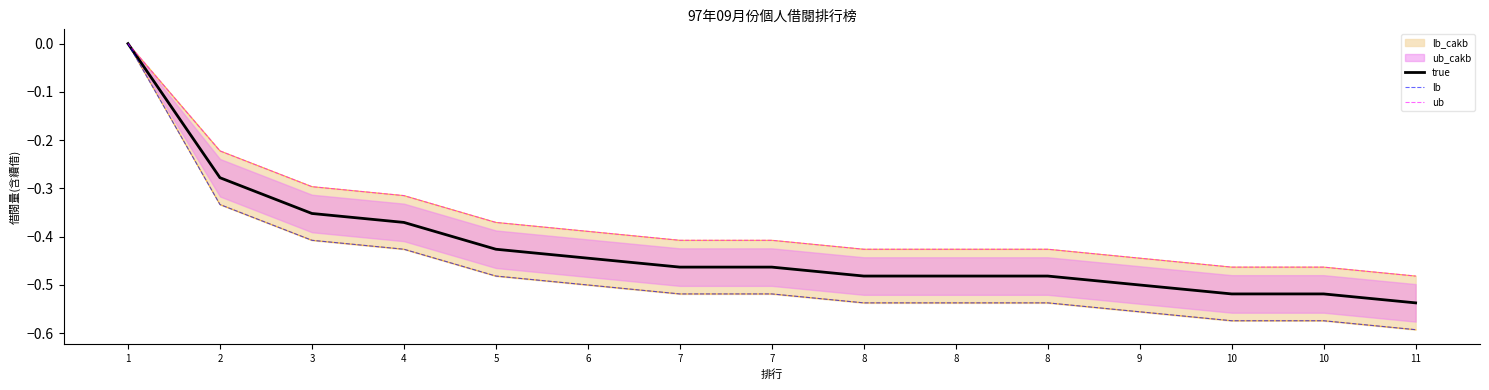

Which series has the largest total across all categories?

ub